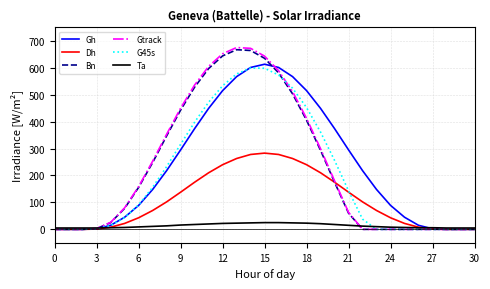

Which series has the largest range (max minus min)?

Gtrack